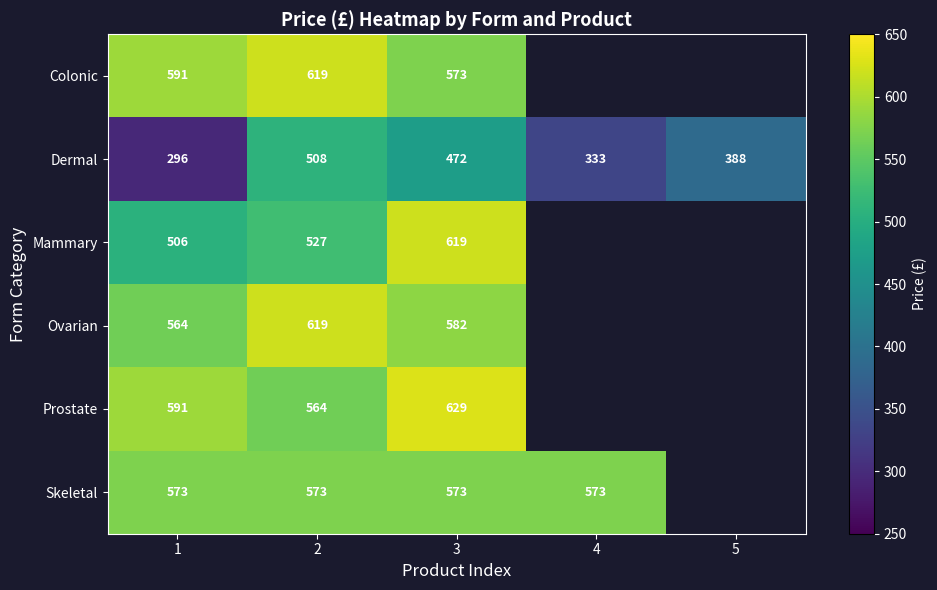

How many Dermal values are between 333 and 472?

3